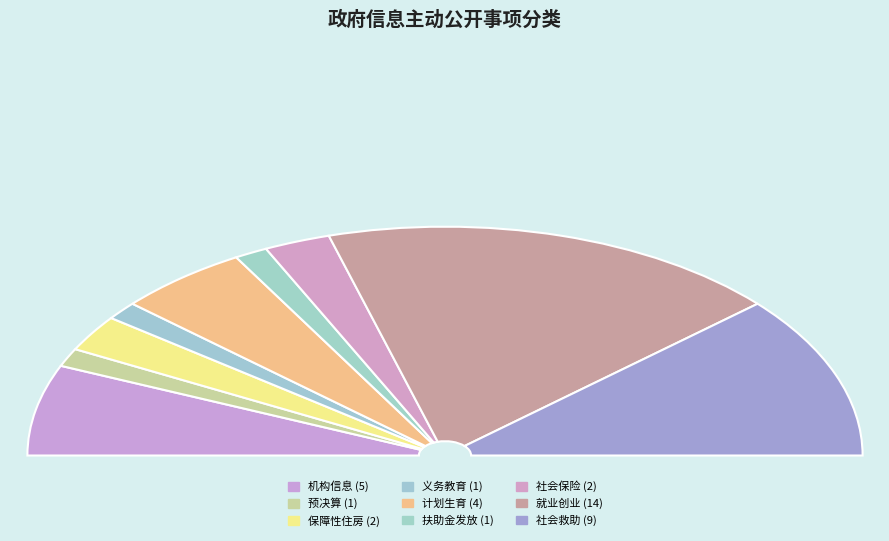

What portion of the pie excludes 机构信息?

87.2%